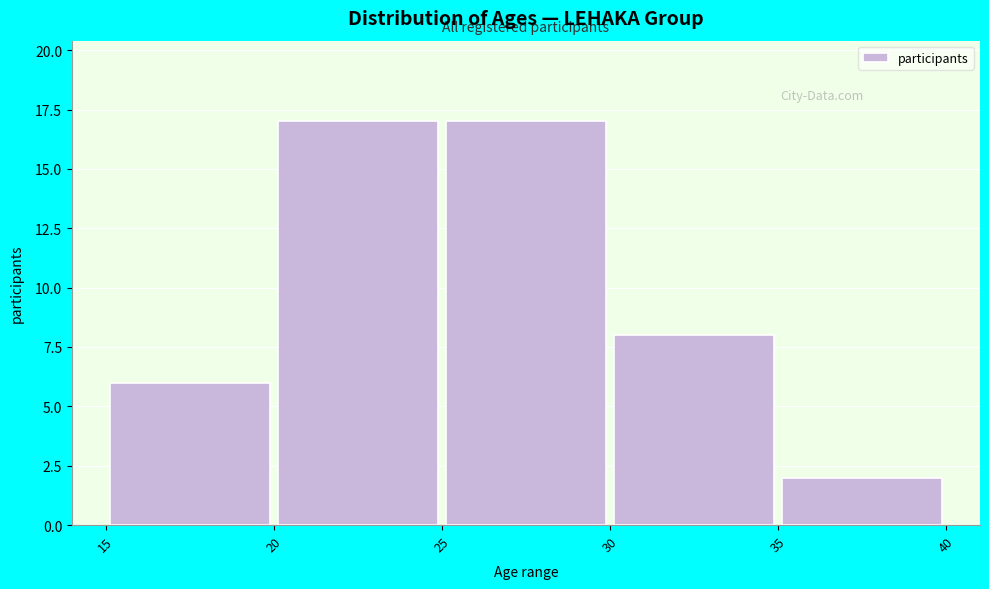

Reading left to right, list every bar in this chart as the range it spans on the x-axis followed by its height. The values are not printed on the chart, so give them approximately, as read against the axis.

15 to 20: 6
20 to 25: 17
25 to 30: 17
30 to 35: 8
35 to 40: 2